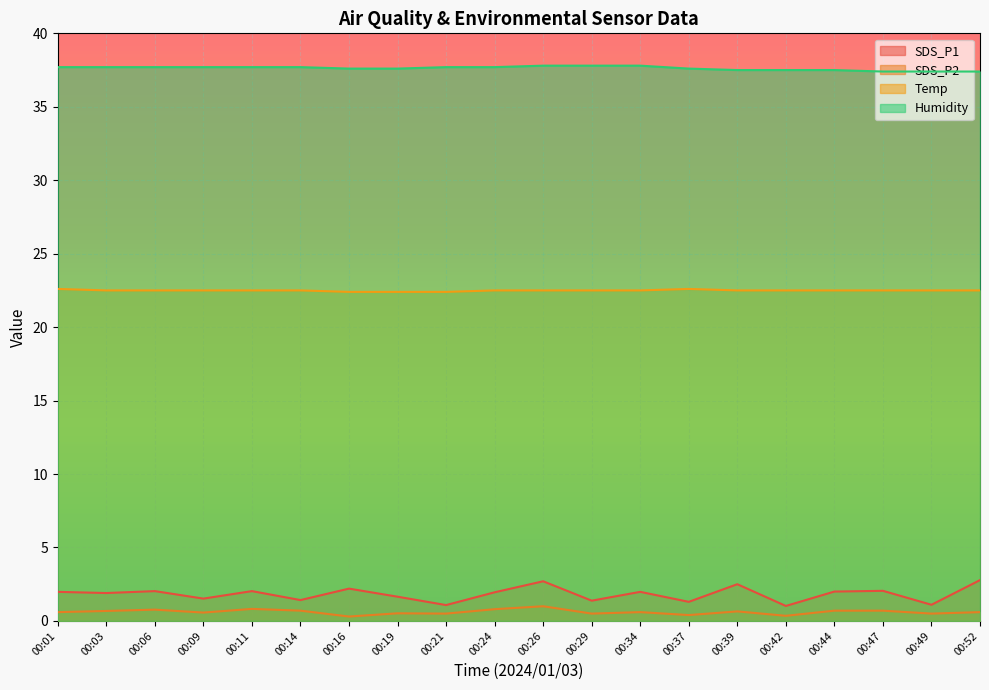

What is the value of the SDS_P2 point at the 13th from the left?

0.6